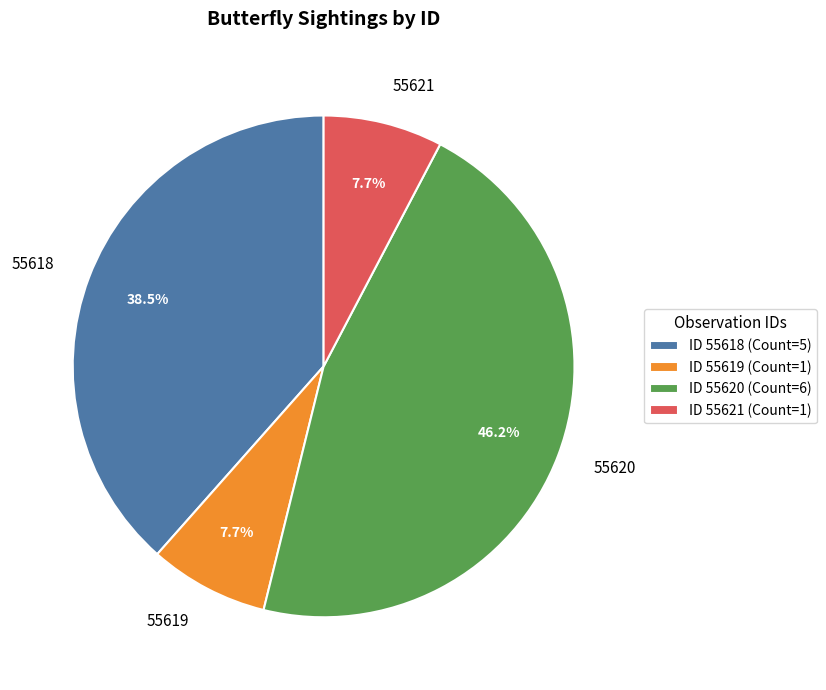

Which has a higher value, 55619 or 55618?

55618